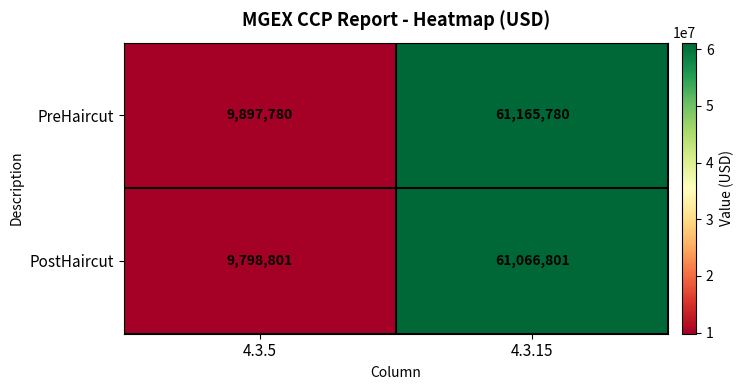

How many series are shown in this chart?

2